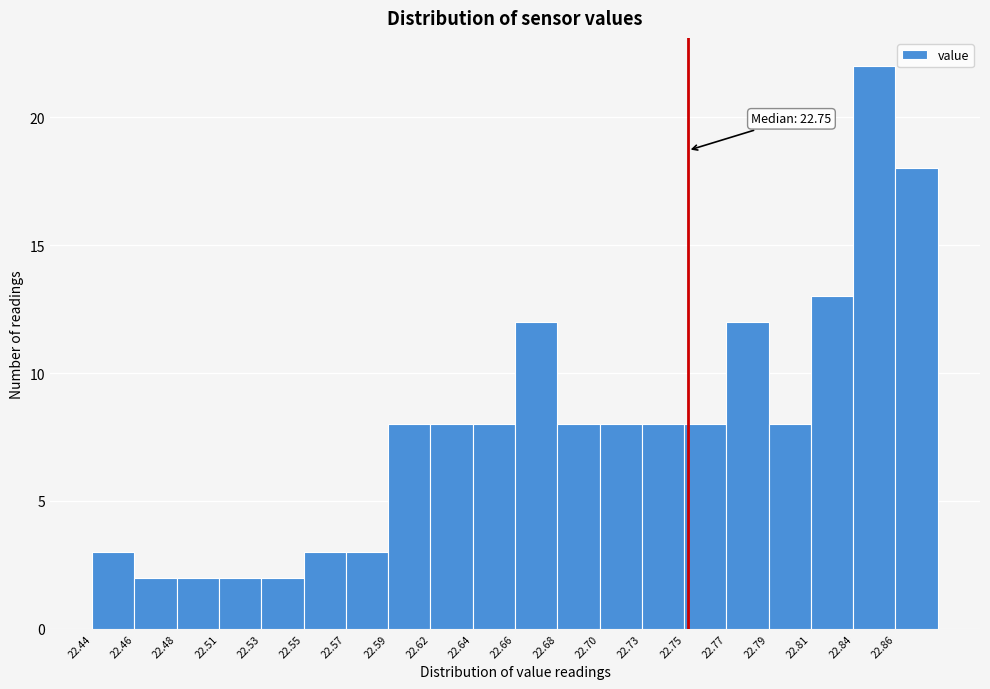

Over which range of the x-axis is the bar tallest?

22.836 to 22.858